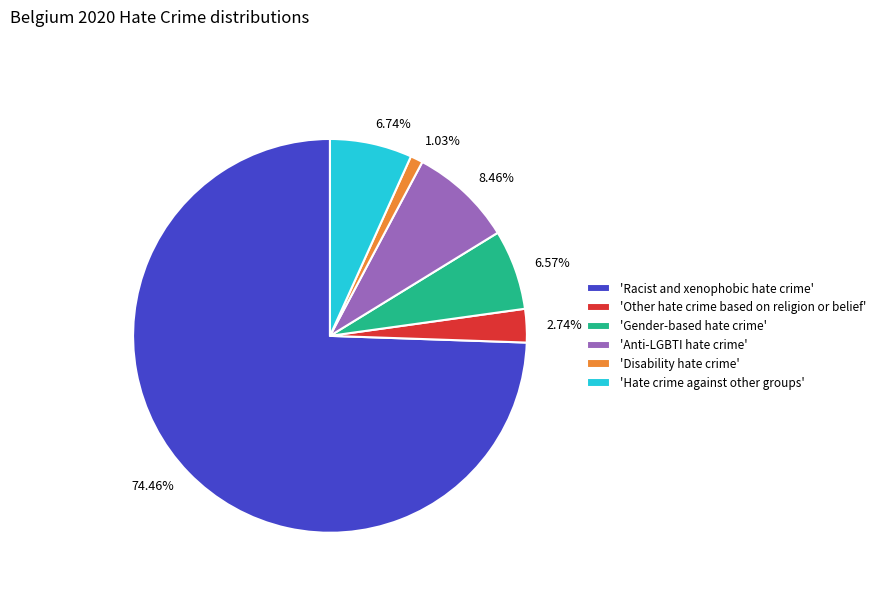

Do 'Racist and xenophobic hate crime' and 'Disability hate crime' together represent more than half of the pie?

Yes